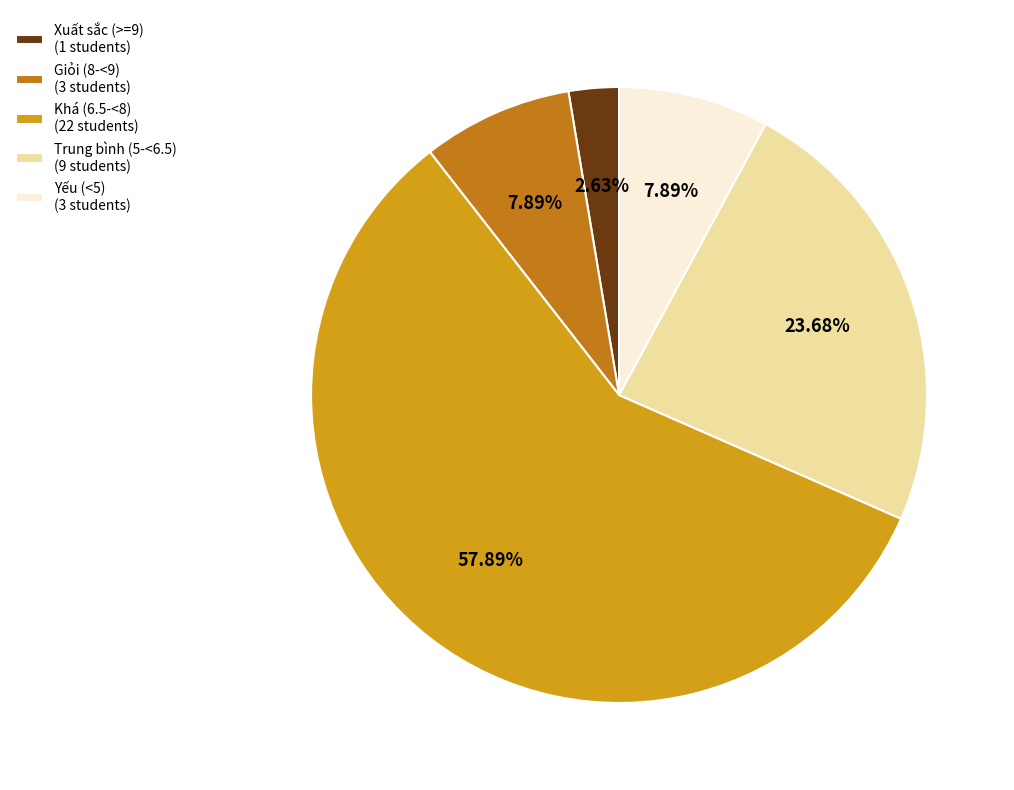

How many segments does this pie chart have?

5